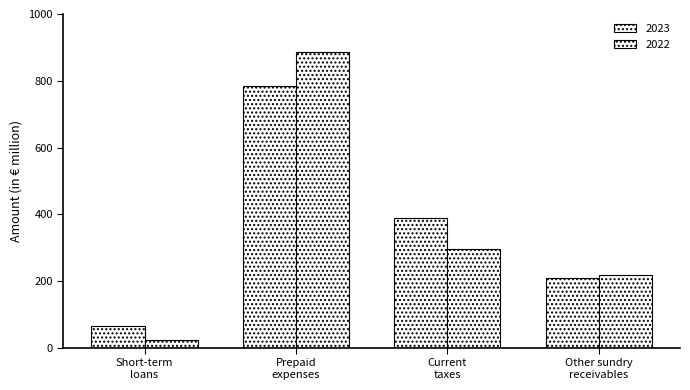

Count the number of data series in this chart.

2